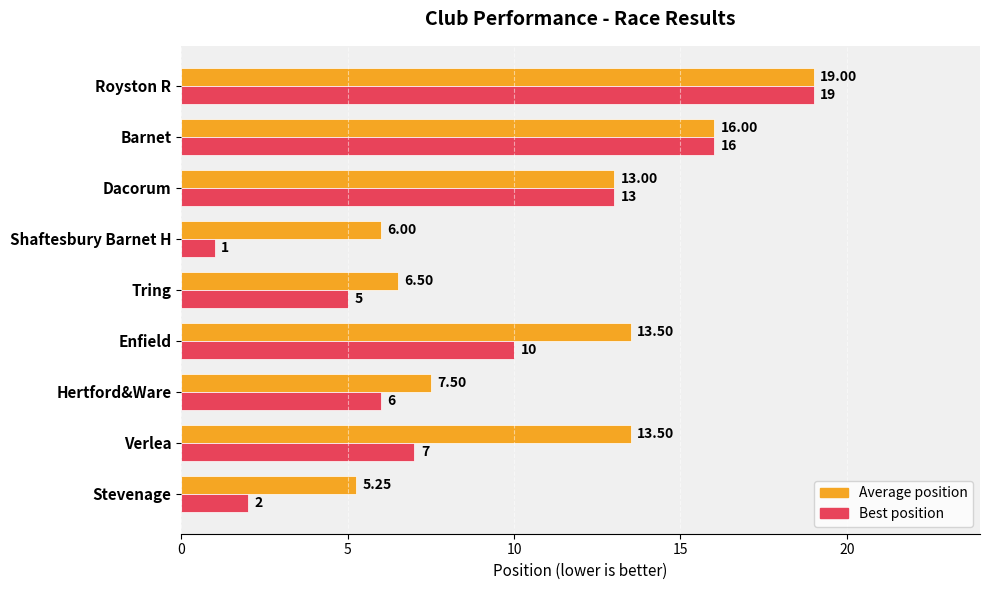

Which series has the largest total across all categories?

Average position